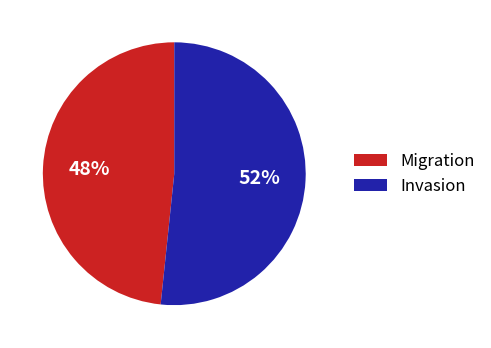

Is the sum of Invasion and Migration greater than half?

Yes